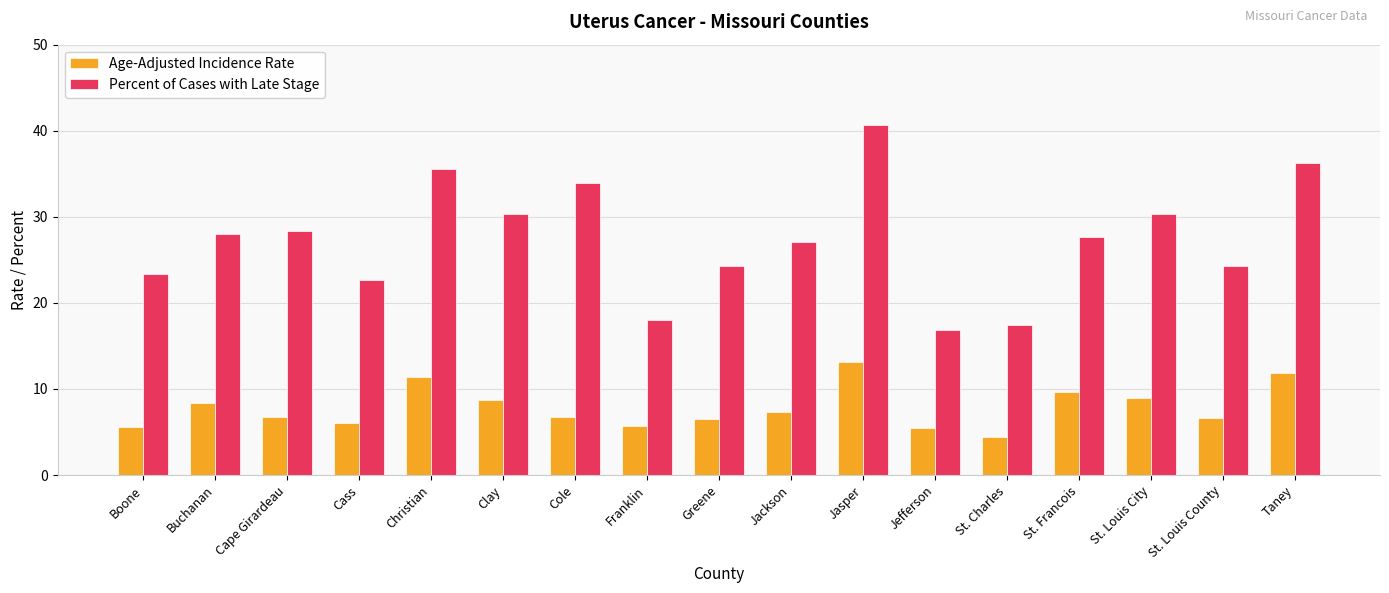

Rank the series at St. Louis City from lowest to highest value.

Age-Adjusted Incidence Rate, Percent of Cases with Late Stage